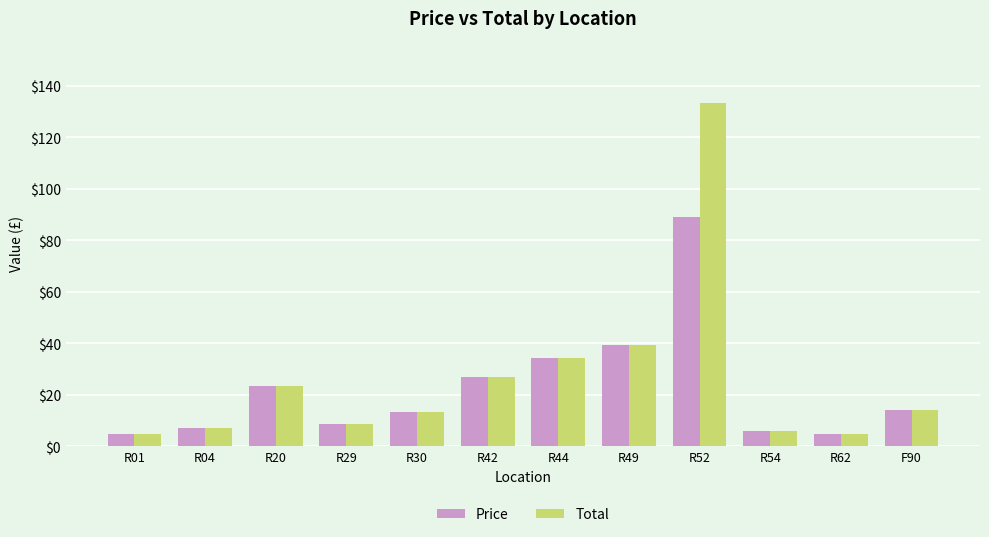

At which category is the sum across all series the highest?

R52